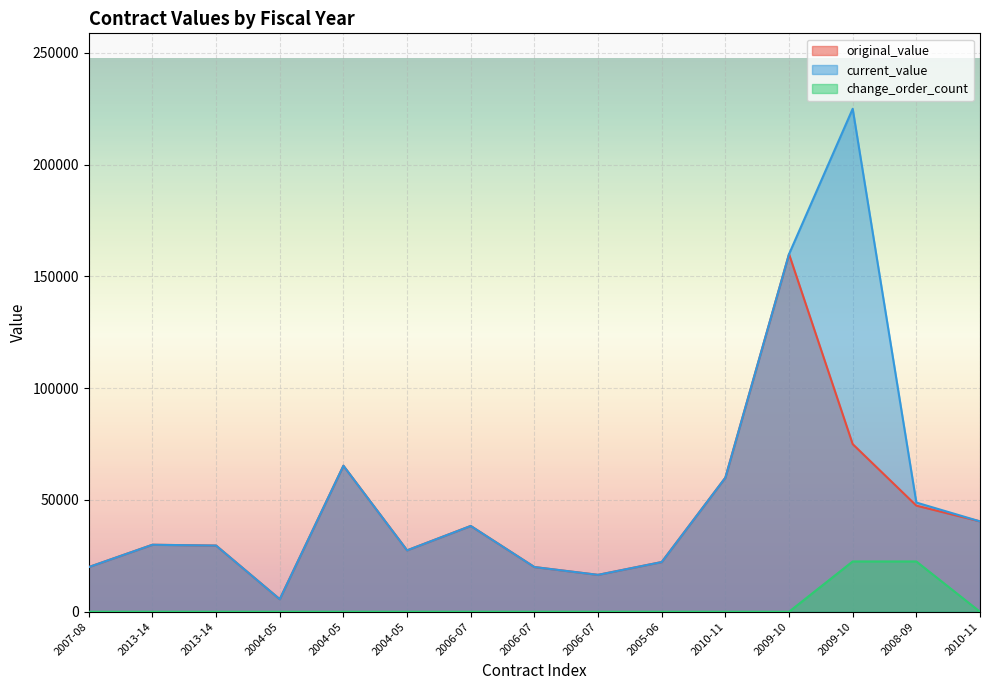

What is the label of the 10th point from the left?

2005-06